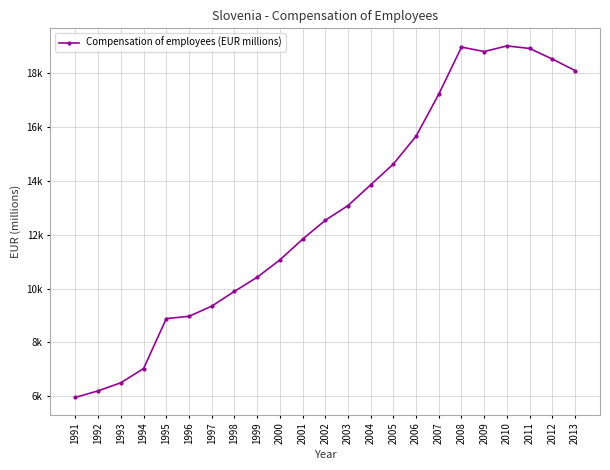

At which category does the data reach its first local valley?

2009